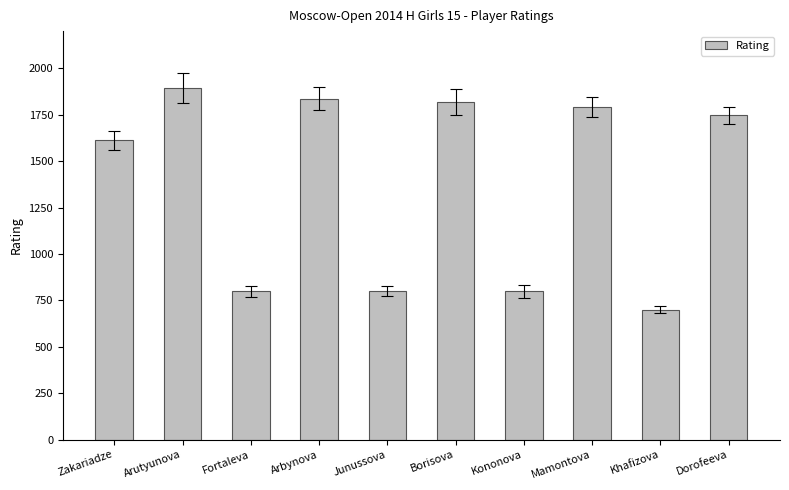

What is the smallest value displayed?

700